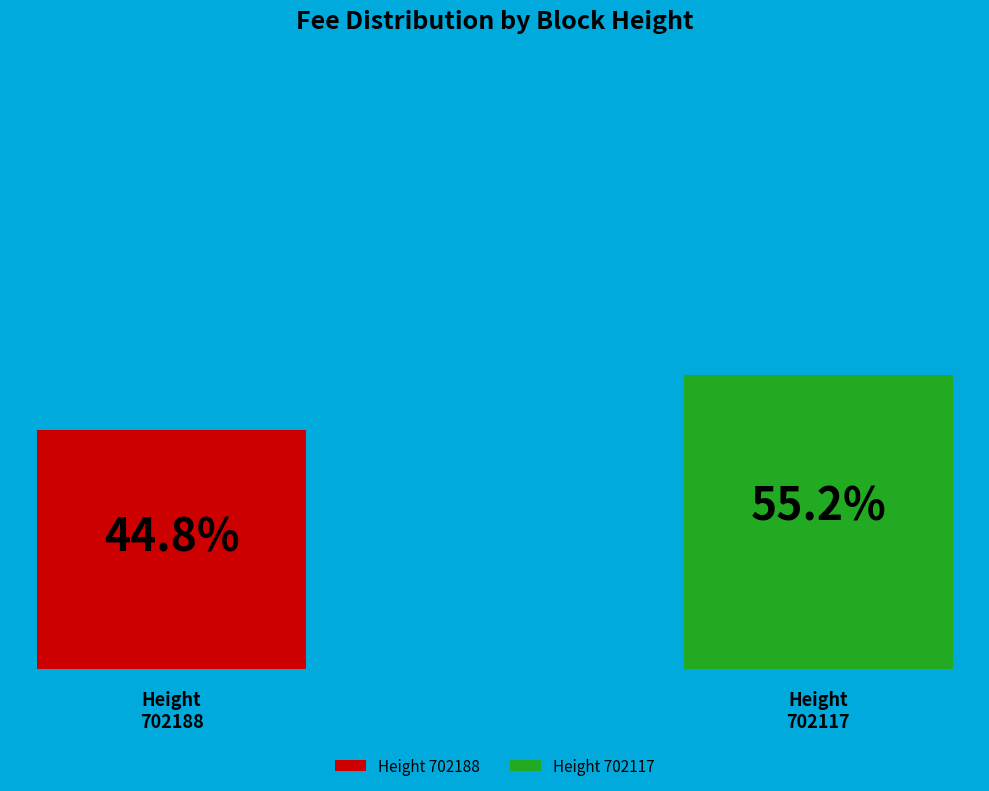

Which has a higher value, 702117 or 702188?

702117